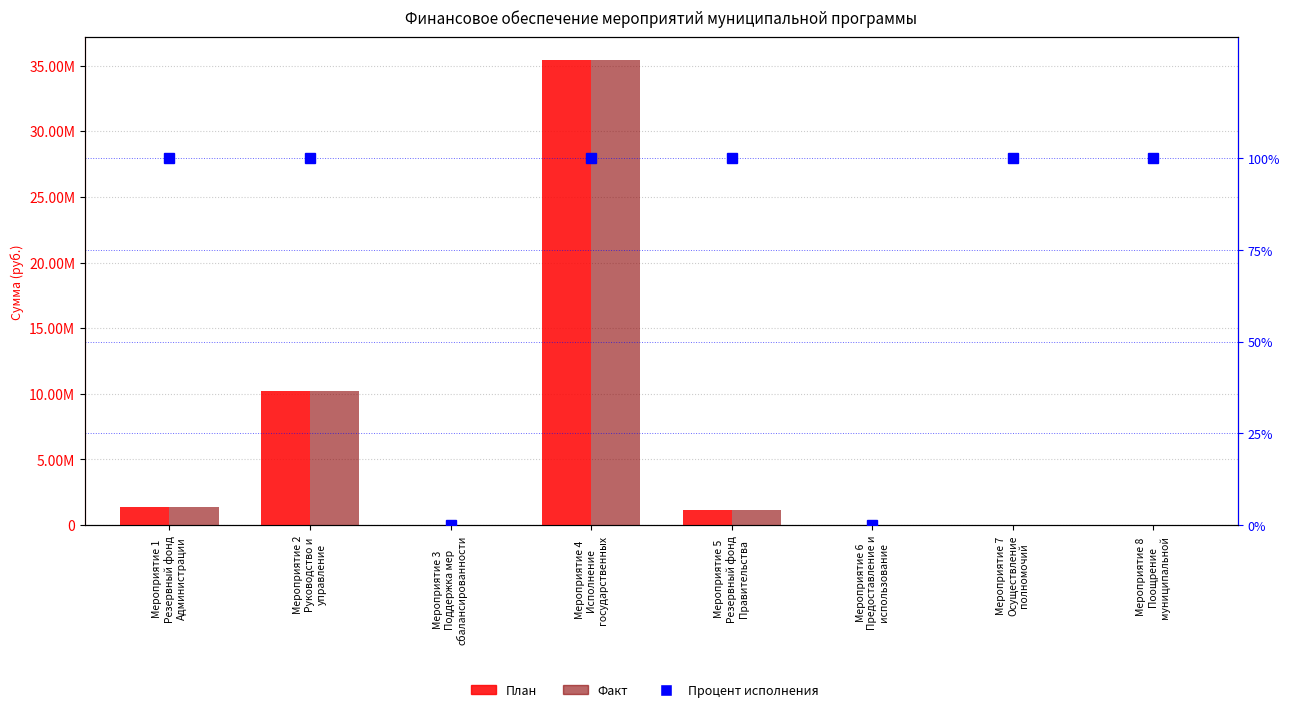

How many data points in Факт are less than 1180000?

4